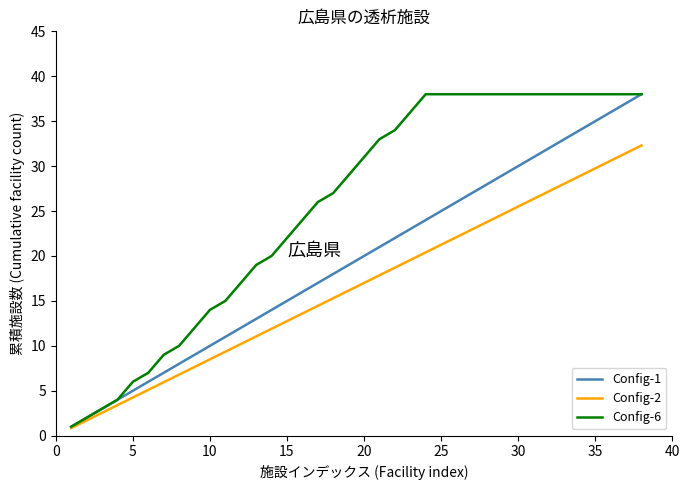

Which series has the largest total across all categories?

Config-6